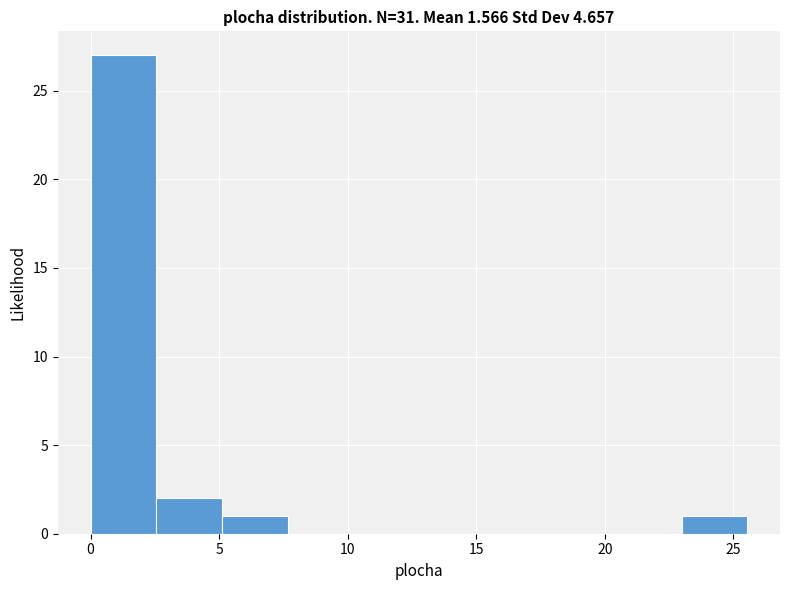

How tall is the bar that spans 2.5 to 5.0 on the x-axis? Neither the bar edges nor the heights are printed on the chart, so give them approximately, as read against the axes.

2